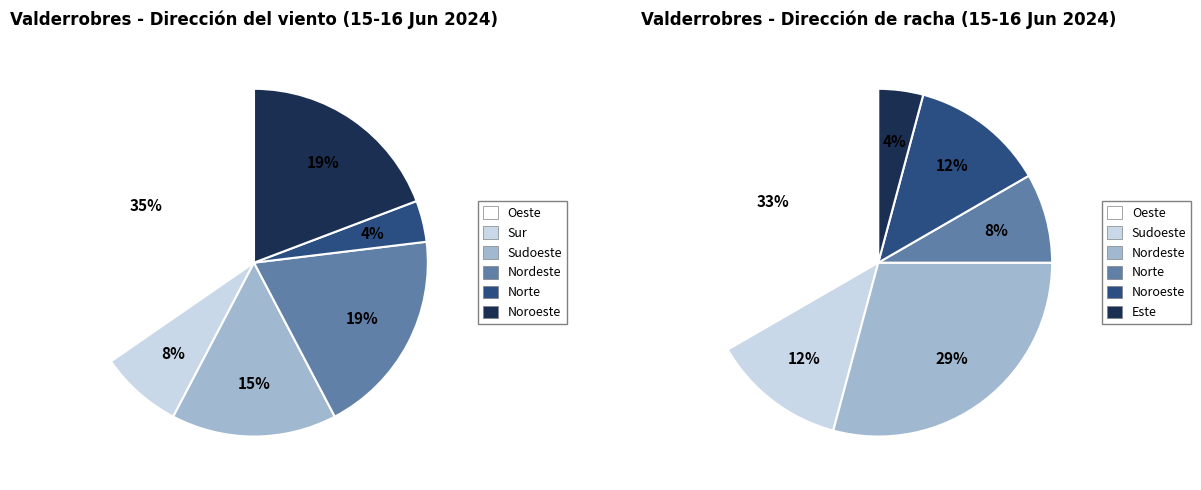

Is Oeste the majority of the pie?

No